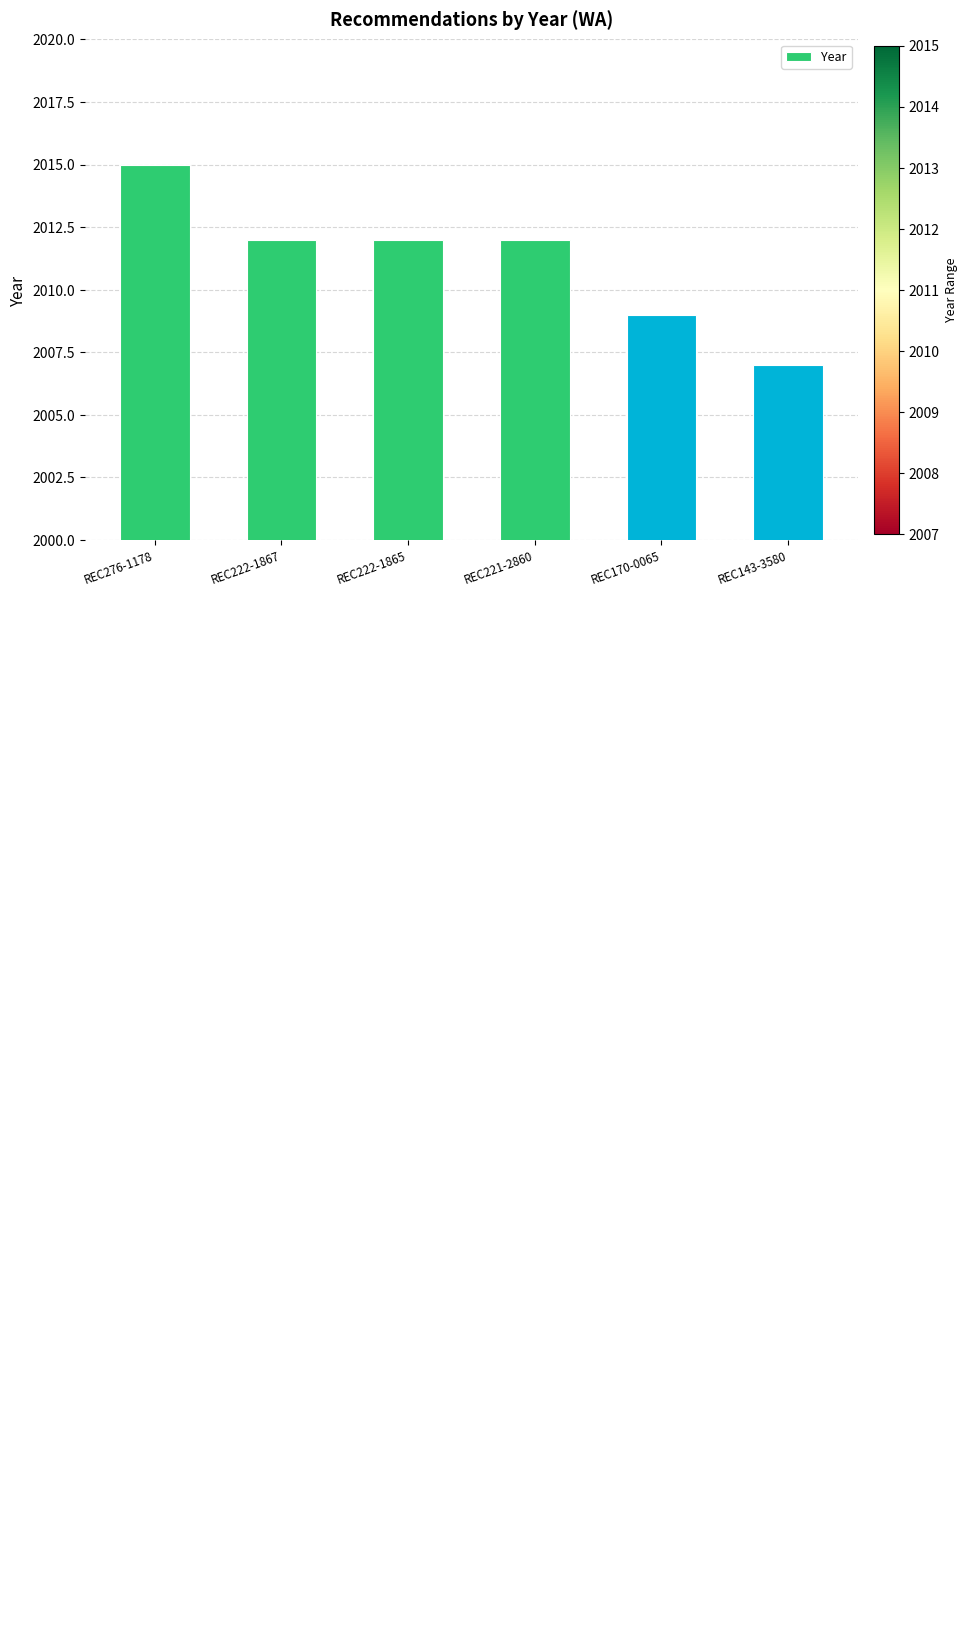

Count the number of data series in this chart.

1